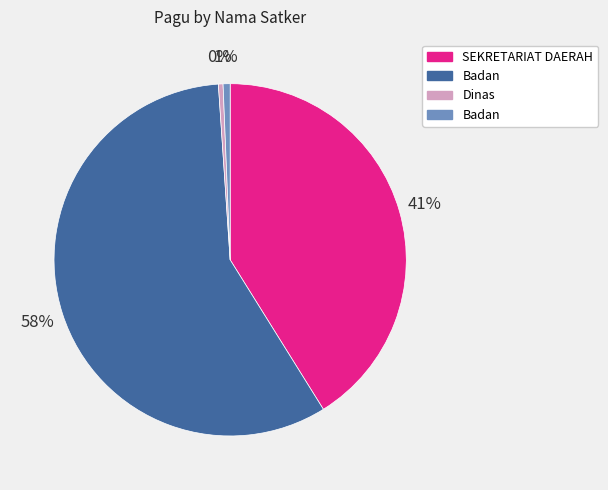

Does any single category account for the majority?

Yes